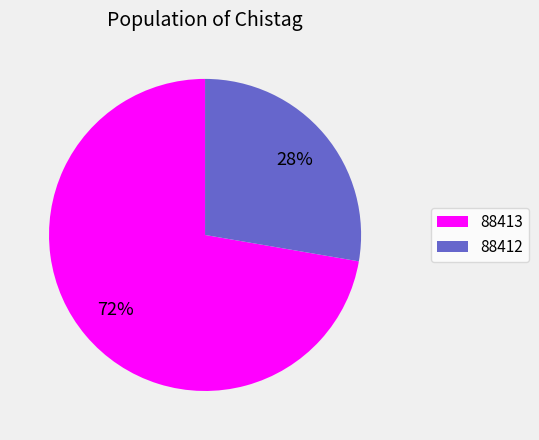

Between 88413 and 88412, which is larger?

88413